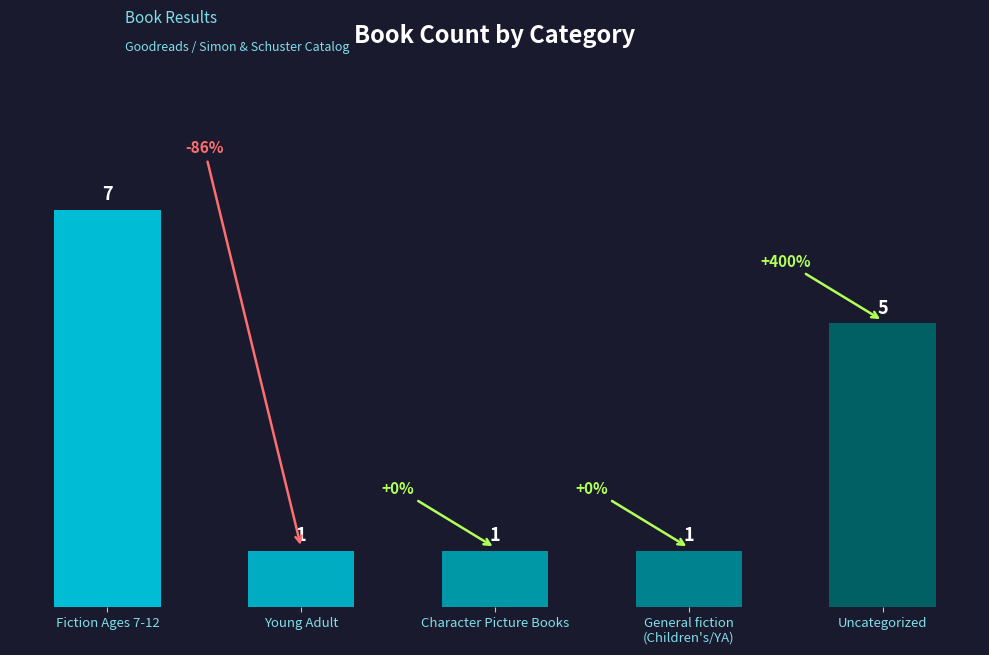

Reading left to right, what are all the values shown in this chart?

Fiction Ages 7-12=7	Young Adult=1	Character Picture Books=1	General fiction
(Children's/YA)=1	Uncategorized=5